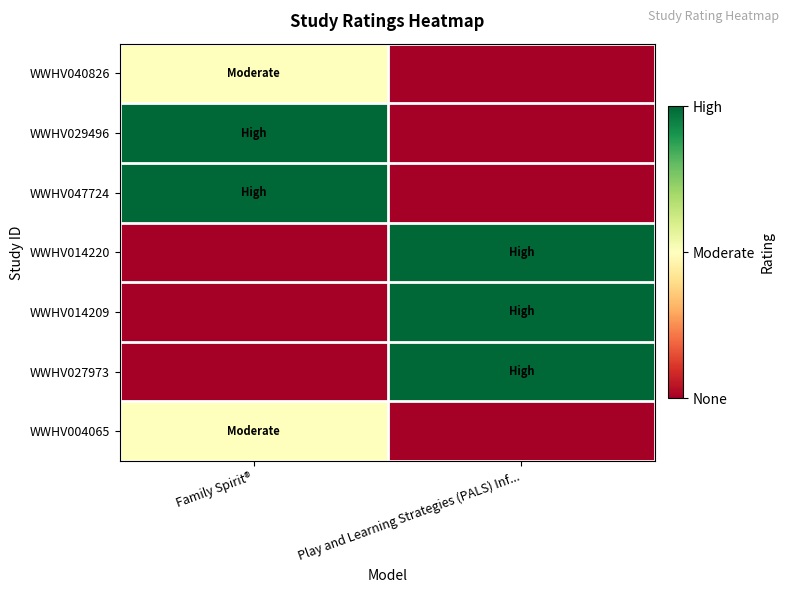

Reading left to right, list all the values displayed in this chart.

WWHV040826: Family Spirit®=0.5	Play and Learning Strategies (PALS) Inf...=0.0
WWHV029496: Family Spirit®=1.0	Play and Learning Strategies (PALS) Inf...=0.0
WWHV047724: Family Spirit®=1.0	Play and Learning Strategies (PALS) Inf...=0.0
WWHV014220: Family Spirit®=0.0	Play and Learning Strategies (PALS) Inf...=1.0
WWHV014209: Family Spirit®=0.0	Play and Learning Strategies (PALS) Inf...=1.0
WWHV027973: Family Spirit®=0.0	Play and Learning Strategies (PALS) Inf...=1.0
WWHV004065: Family Spirit®=0.5	Play and Learning Strategies (PALS) Inf...=0.0